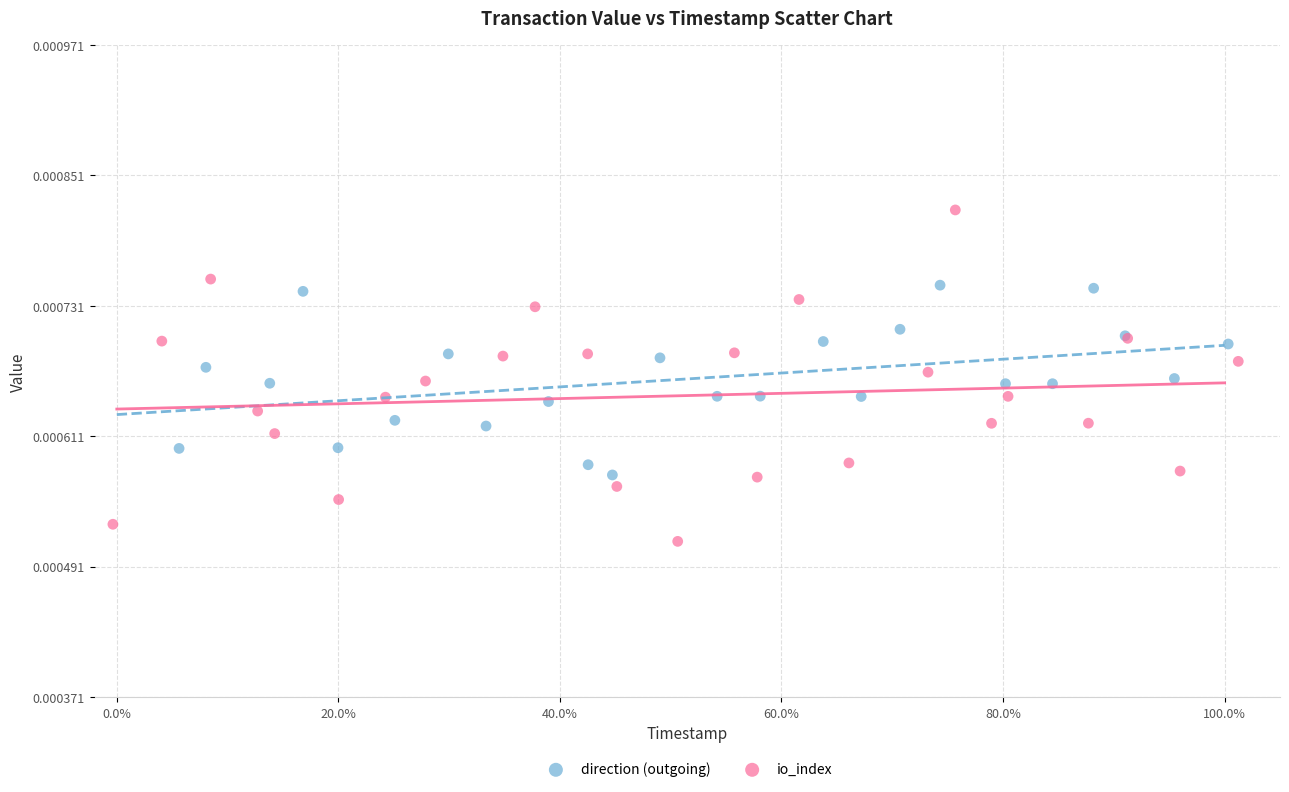

Which series reaches the maximum Y coordinate?

io_index